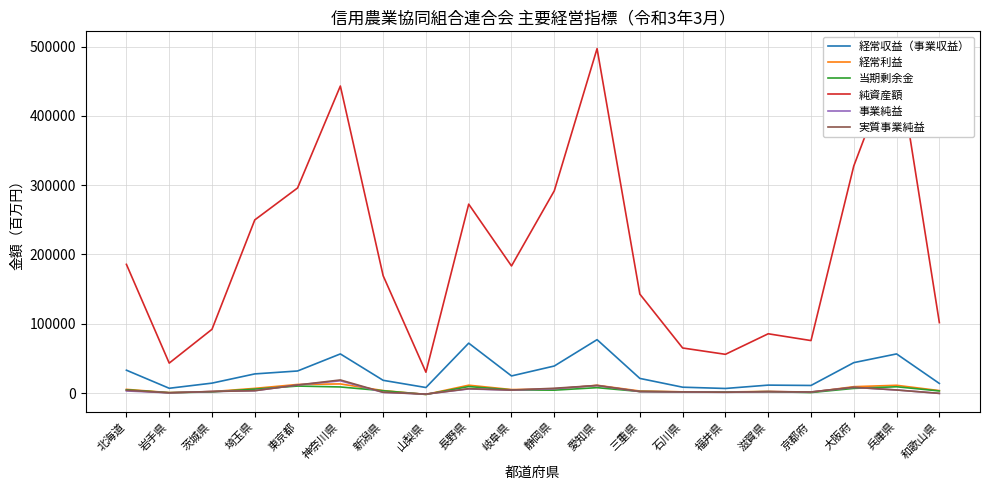

True or false: 経常利益 and 純資産額 cross at least once.

False